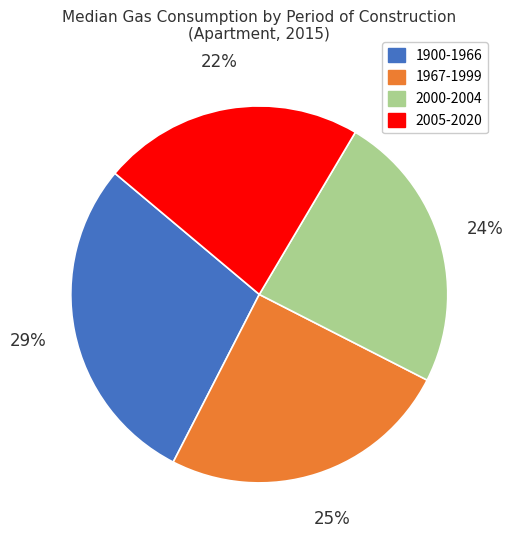

To the nearest percent, what portion does 1967-1999 represent?

25%